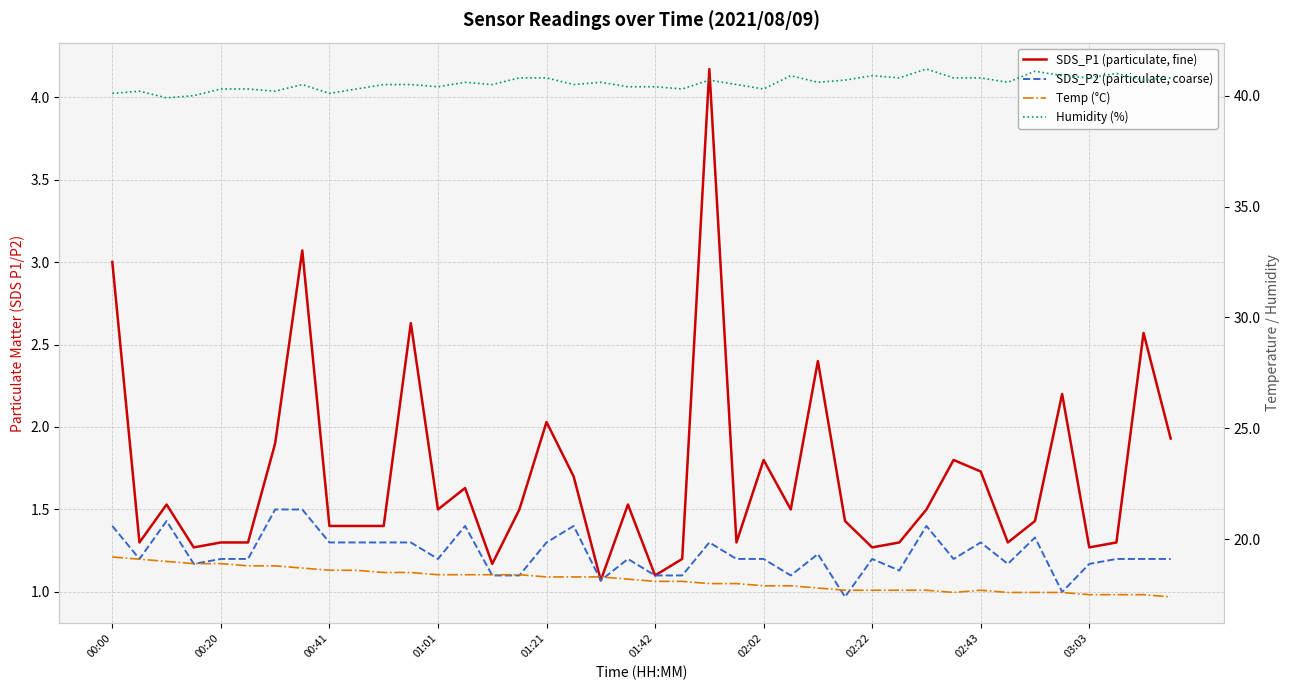

What is the difference between the highest and lowest values at 10?

39.2